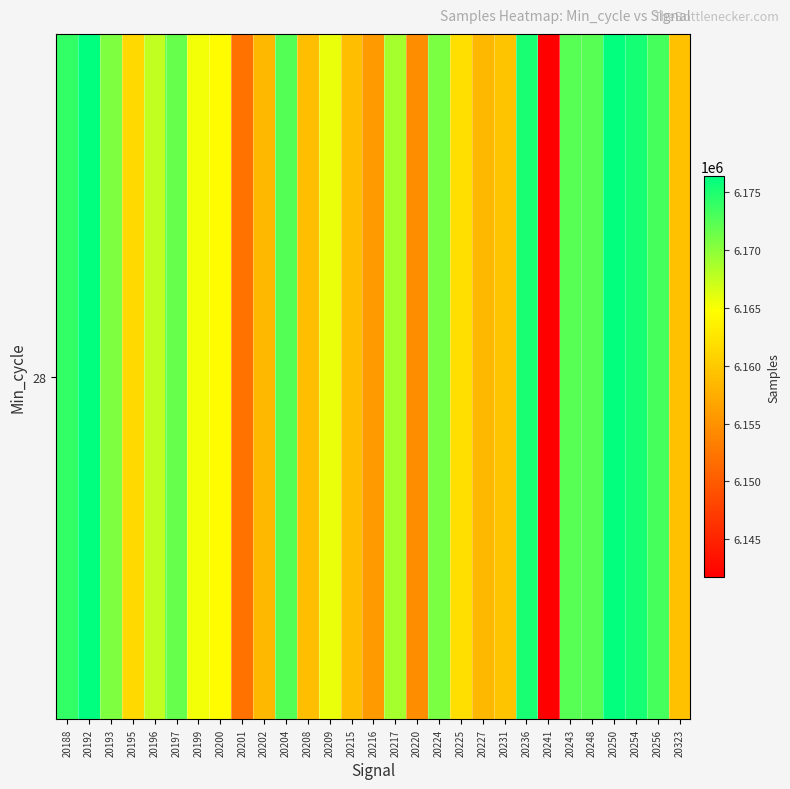

At which label does the data first exceed 6165812?

20188